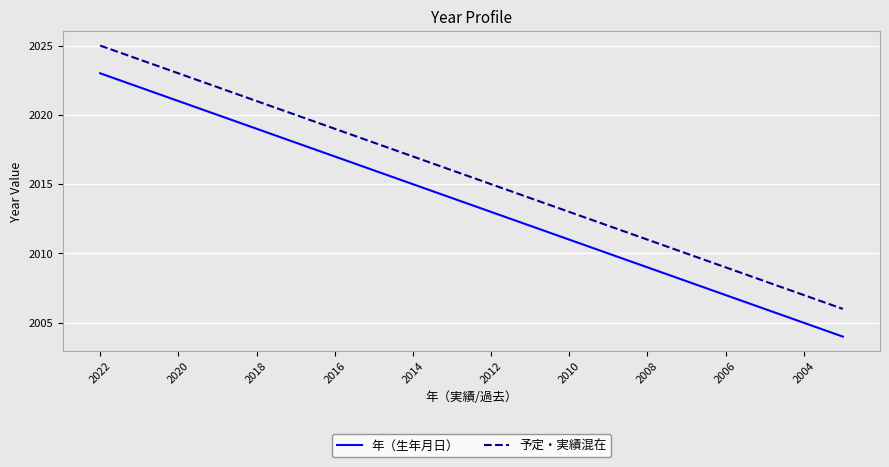

What is the difference between the maximum and minimum values in the 年（生年月日） series?

19